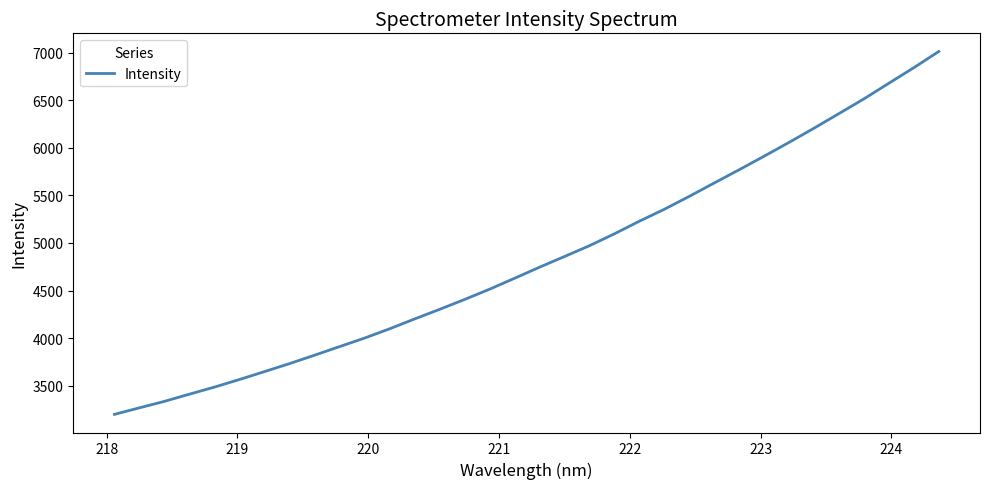

Is this an area chart (filled region under the line)?

No